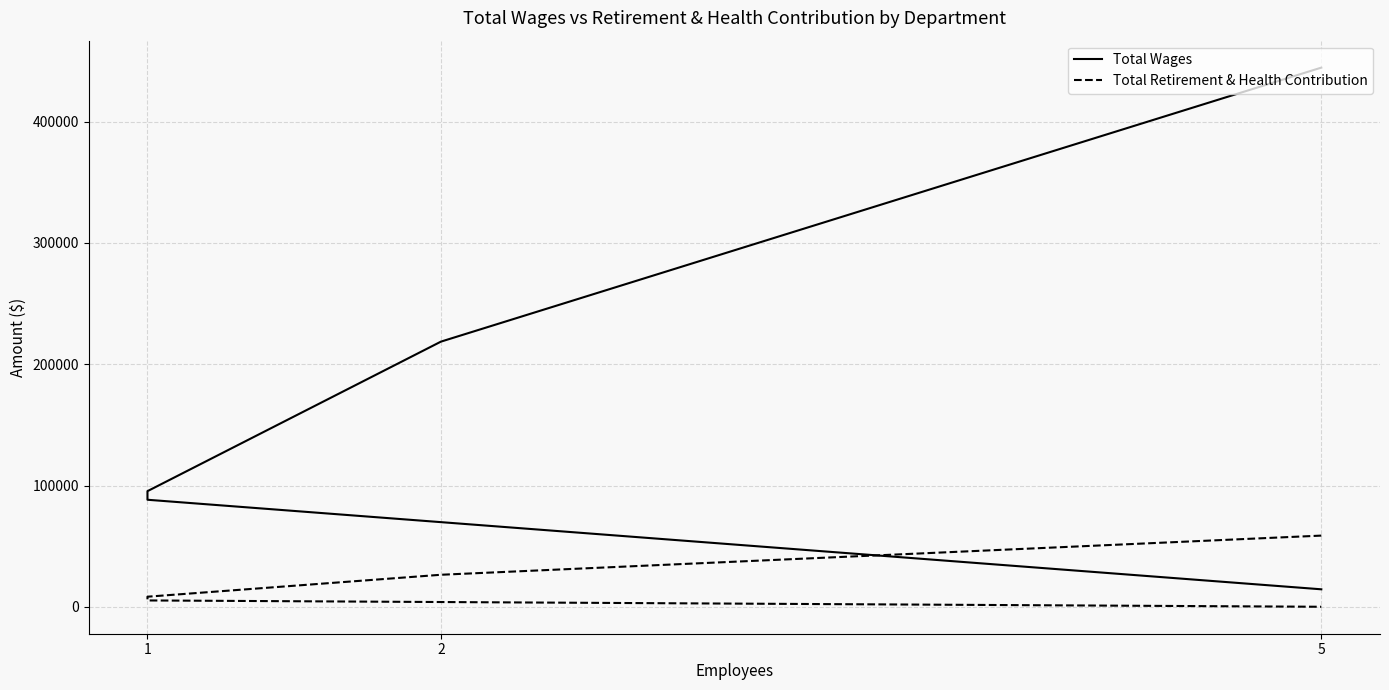

How many values in the Total Retirement & Health Contribution series exceed 8300?

2